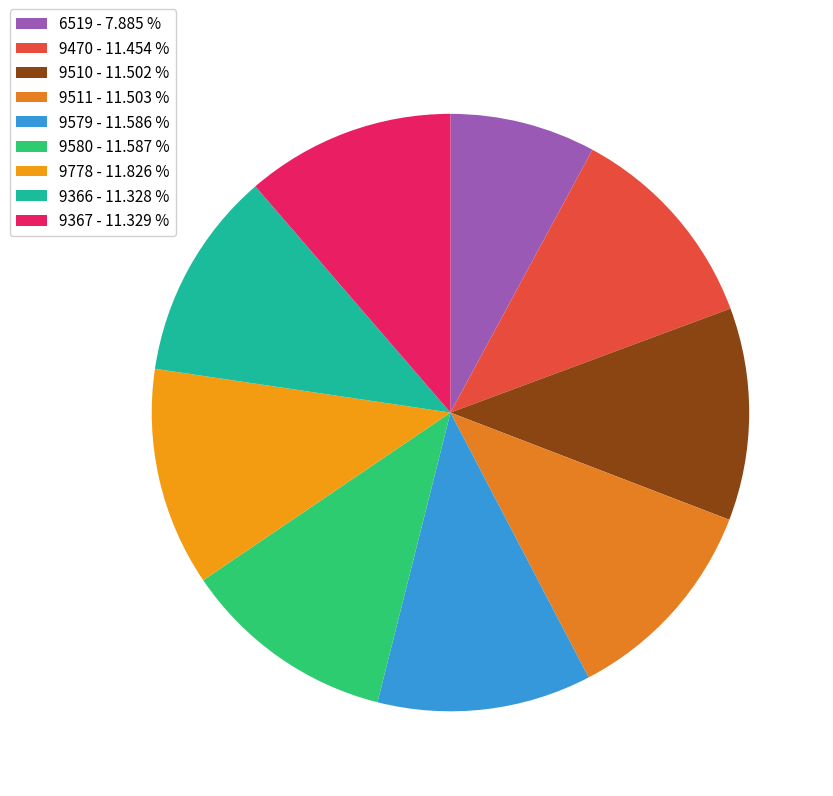

Is it true that 9366 is 24% of the pie?

False